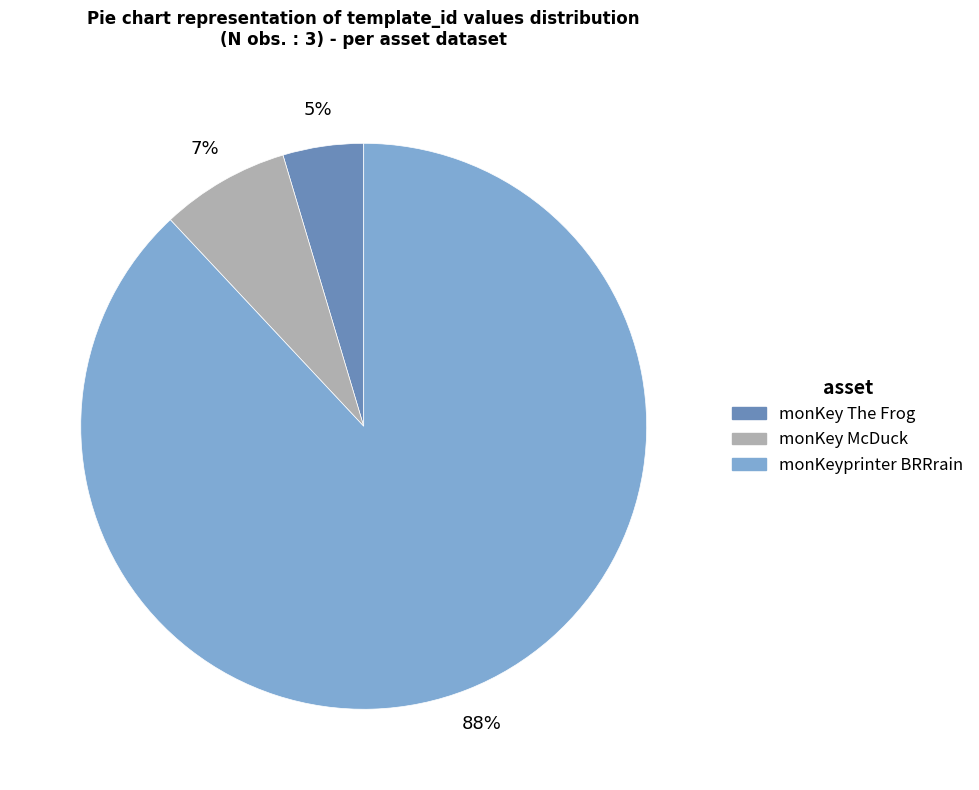

What percentage is the monKey McDuck slice, to the nearest percent?

7%